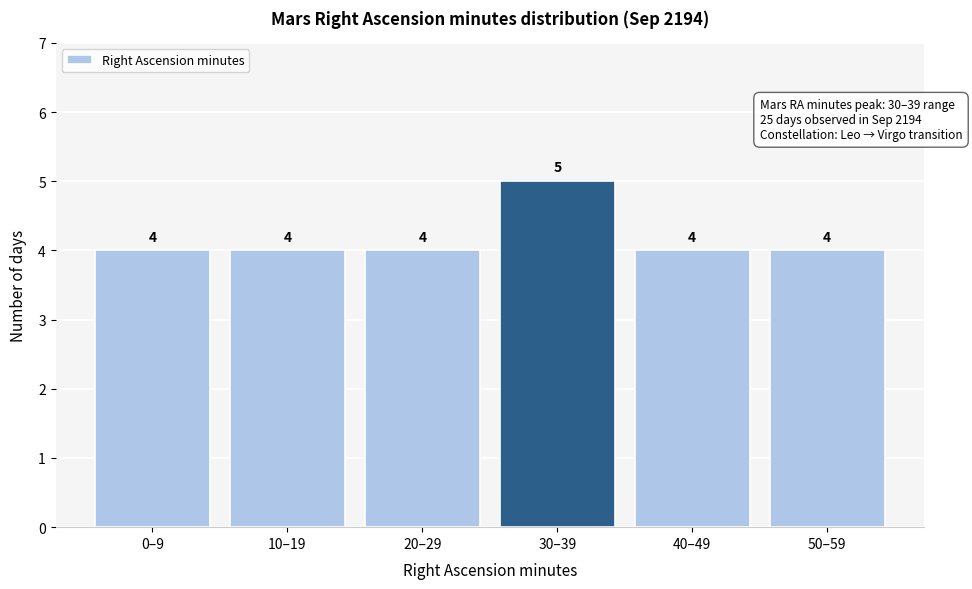

Reading right to left, list all the values displayed in this chart.

4	4	5	4	4	4